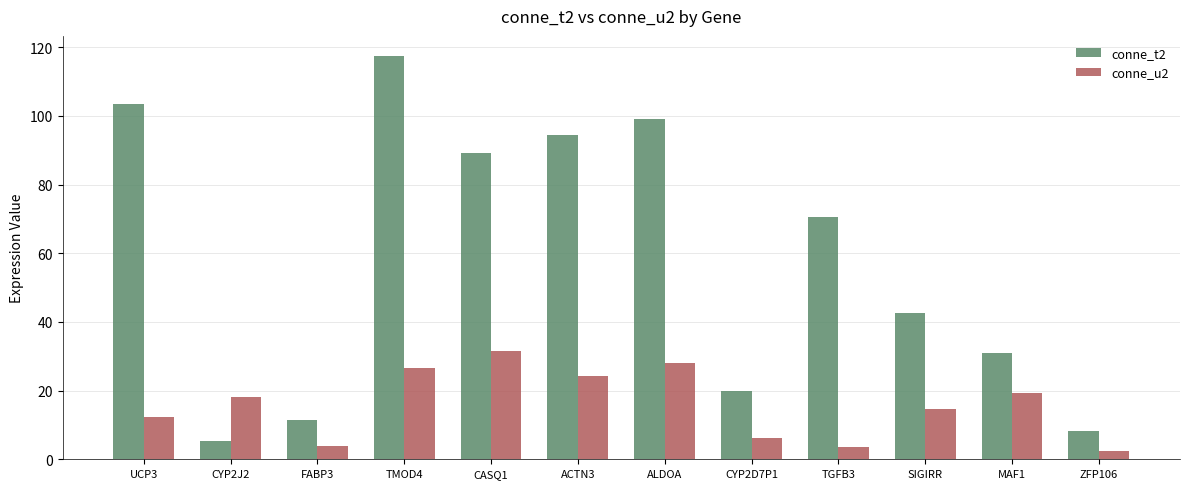

Is it true that conne_u2 equals 3.9 at FABP3?

True